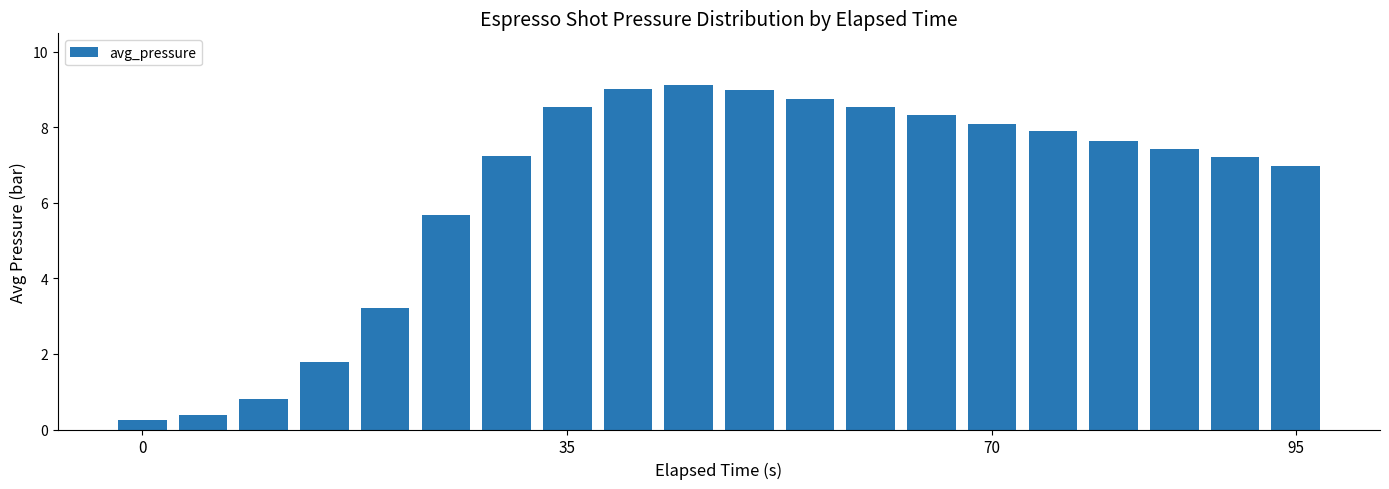

Reading left to right, list all the values displayed in this chart.

0.2	0.4	0.8	1.8	3.2	5.7	7.2	8.5	9.0	9.1	9.0	8.8	8.5	8.3	8.1	7.9	7.7	7.4	7.2	7.0